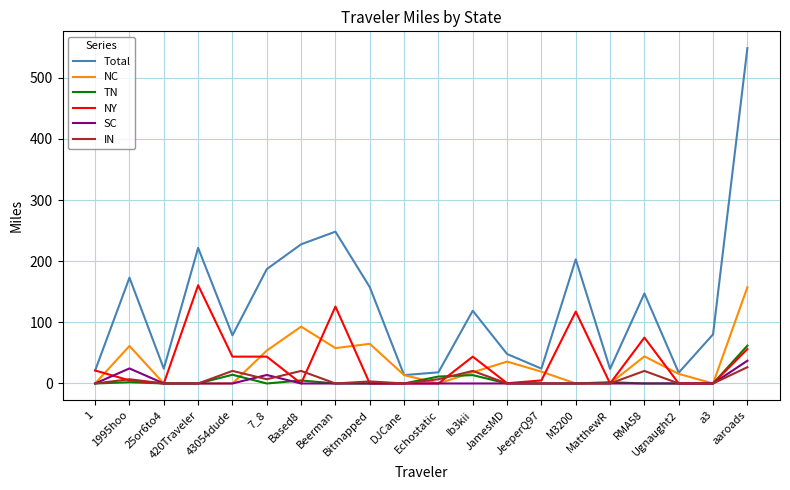

The NY series shows 0.0 at Bitmapped. True or false?

True